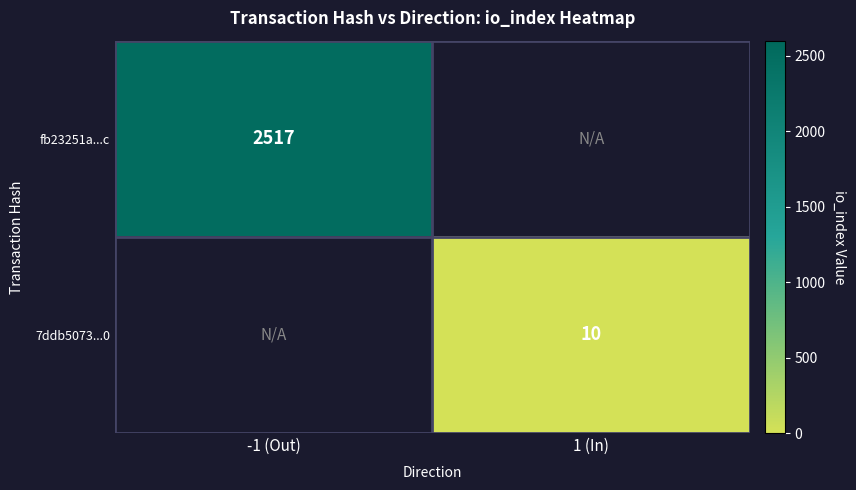

How many data points does each series have?

2